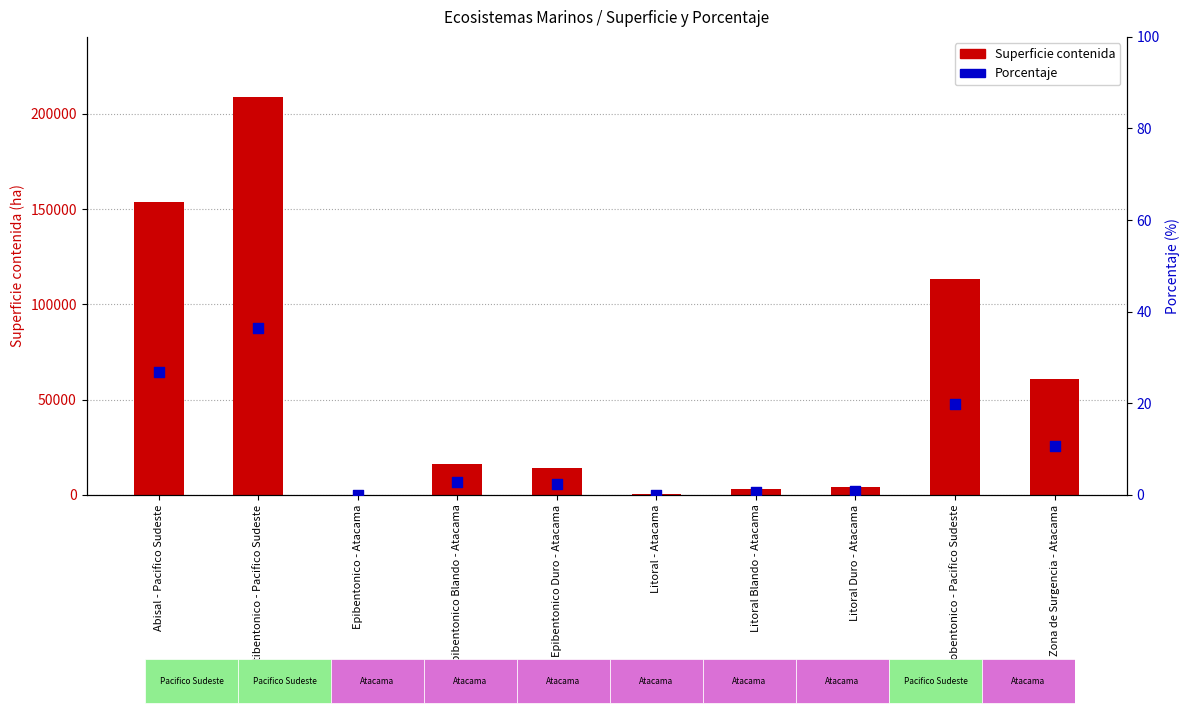

Is the value of Porcentaje at Litoral - Atacama greater than the value of Superficie contenida at Epibentonico Duro - Atacama?

No